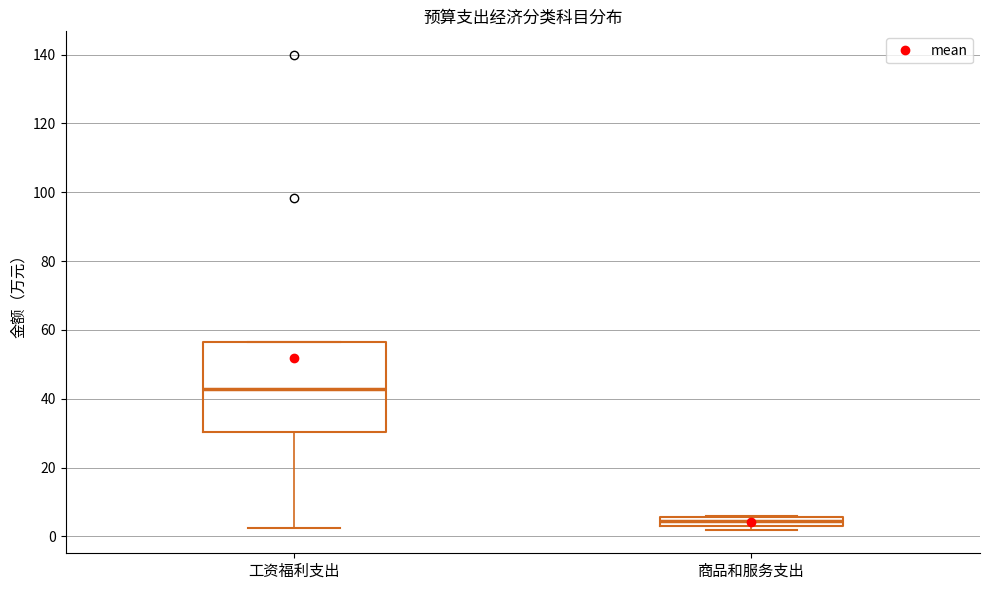

Which box has the highest median line?

工资福利支出